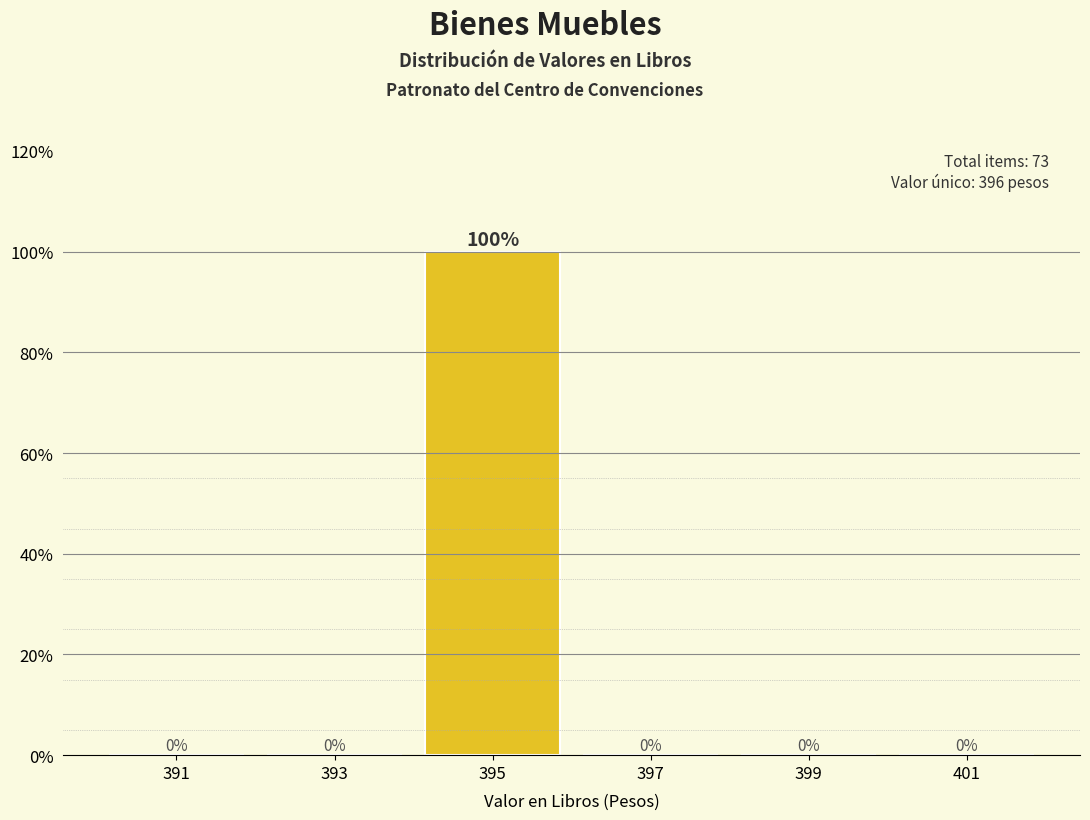

Reading left to right, what are all the values shown in this chart?

391=0	393=0	395=100	397=0	399=0	401=0